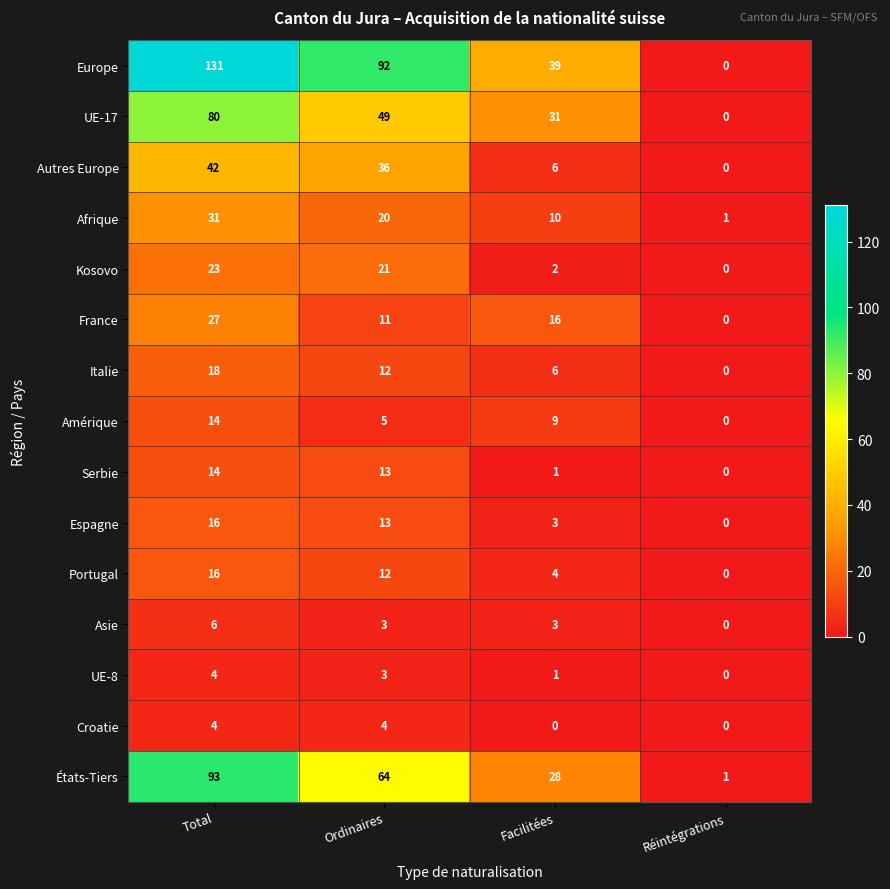

How many values in the Kosovo series are below 21?

2